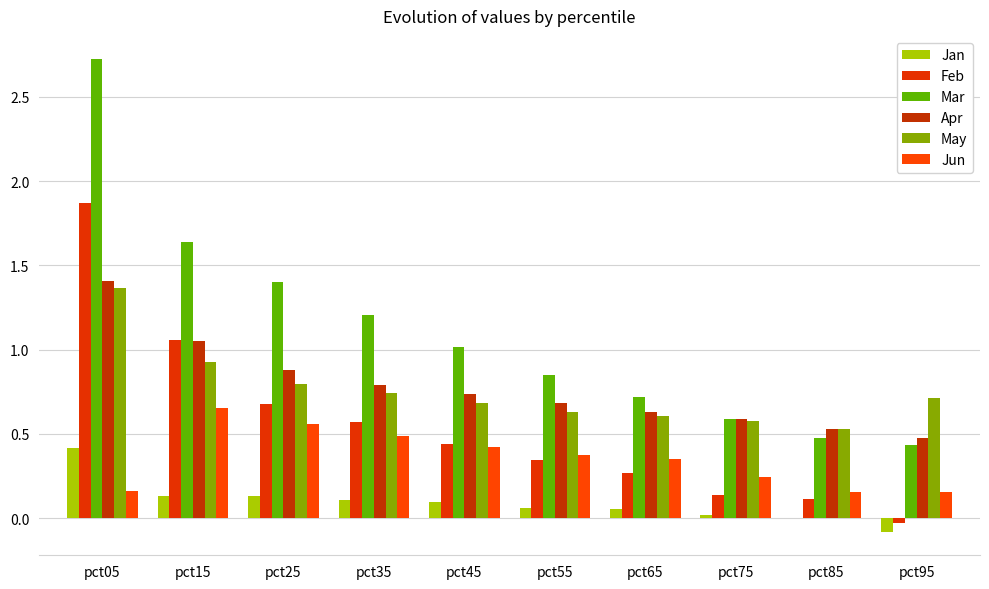

How many data points does each series have?

10